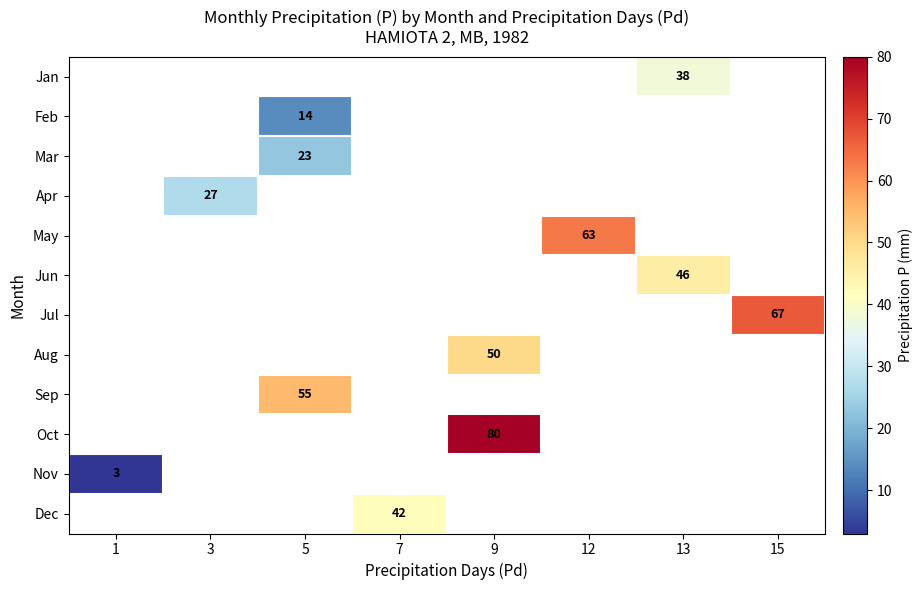

True or false: Jun has a value of 15 at 13.

False